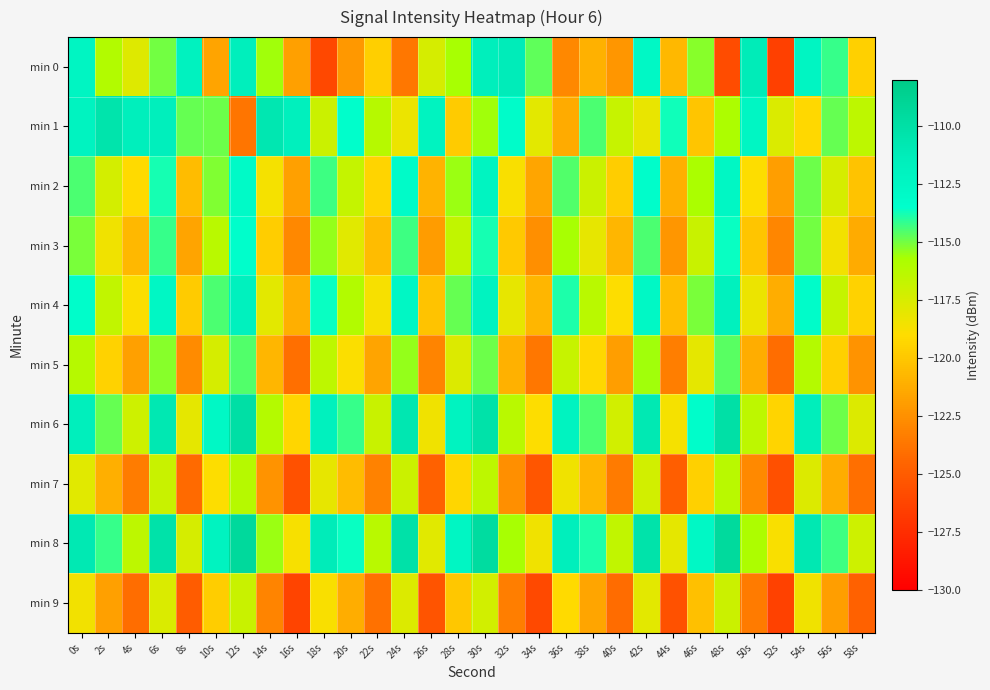

What is the spread (max minus min) of values at 56s?

7.7